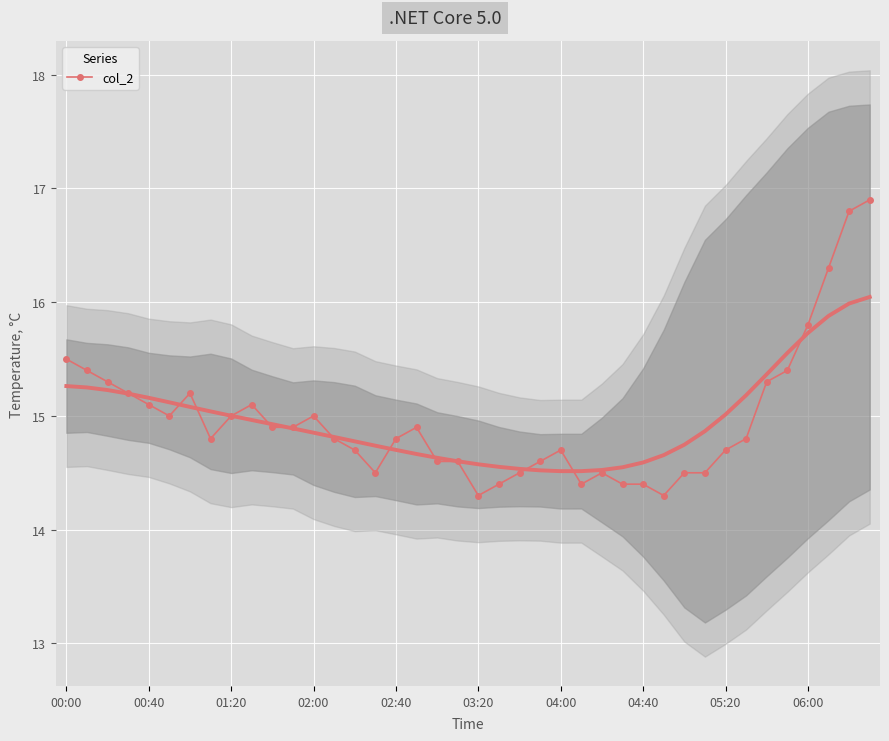

What is the smallest value displayed?

14.3